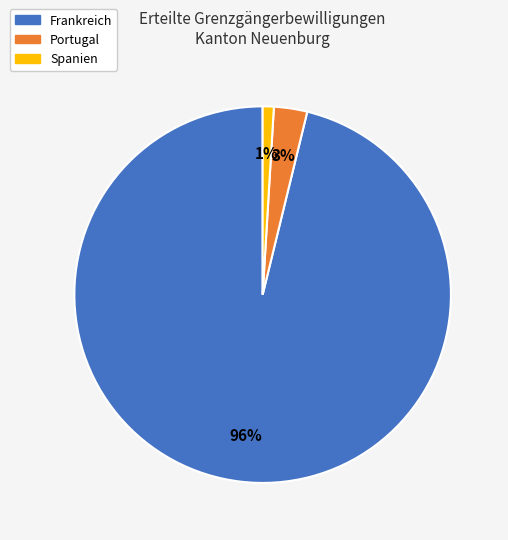

Combined, do Spanien and Frankreich account for over 50%?

Yes